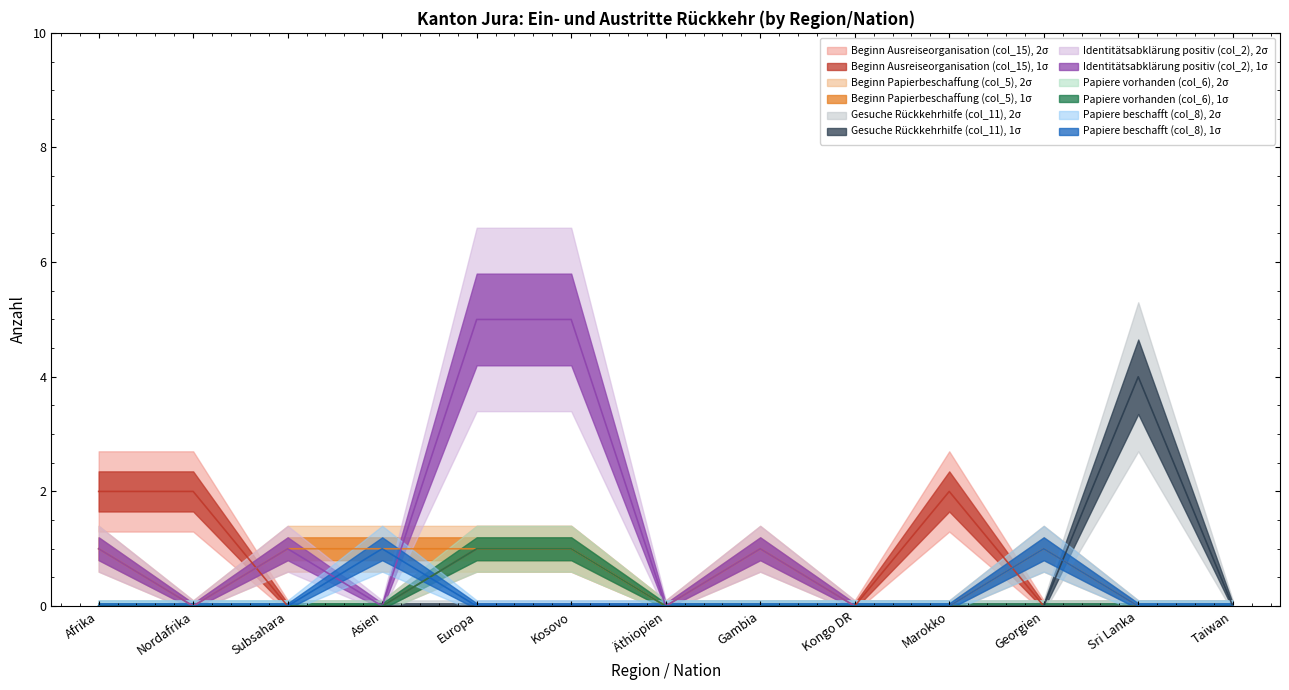

What position from the right is Subsahara?

11